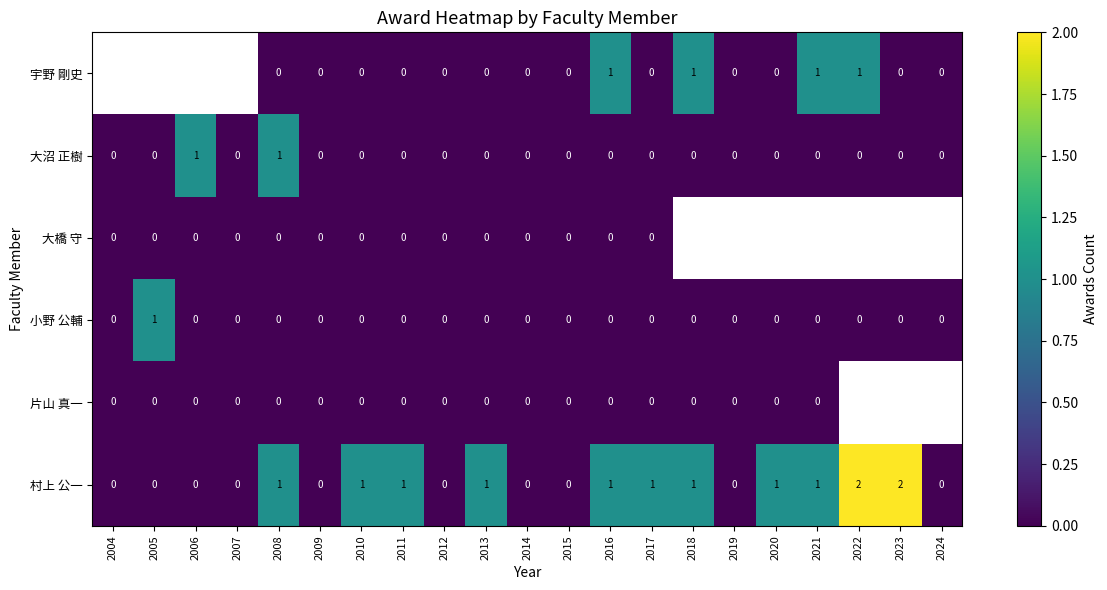

What is the sum of all 村上 公一 values?

13